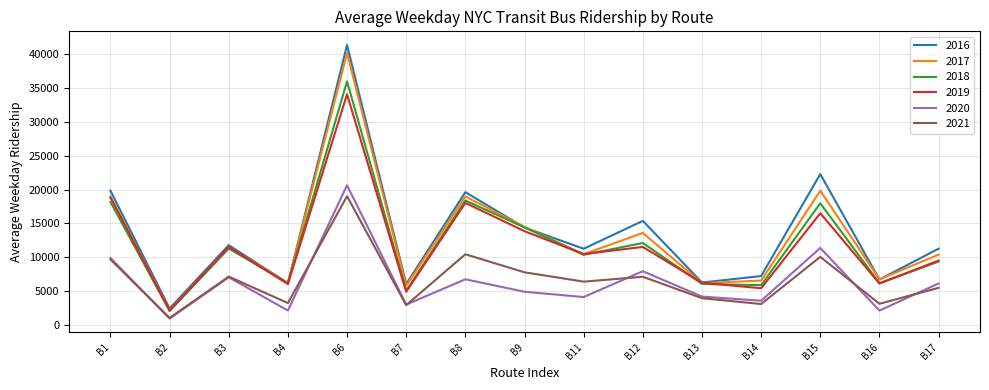

What is the difference between the 2021 values at B13 and B2?

2910.6